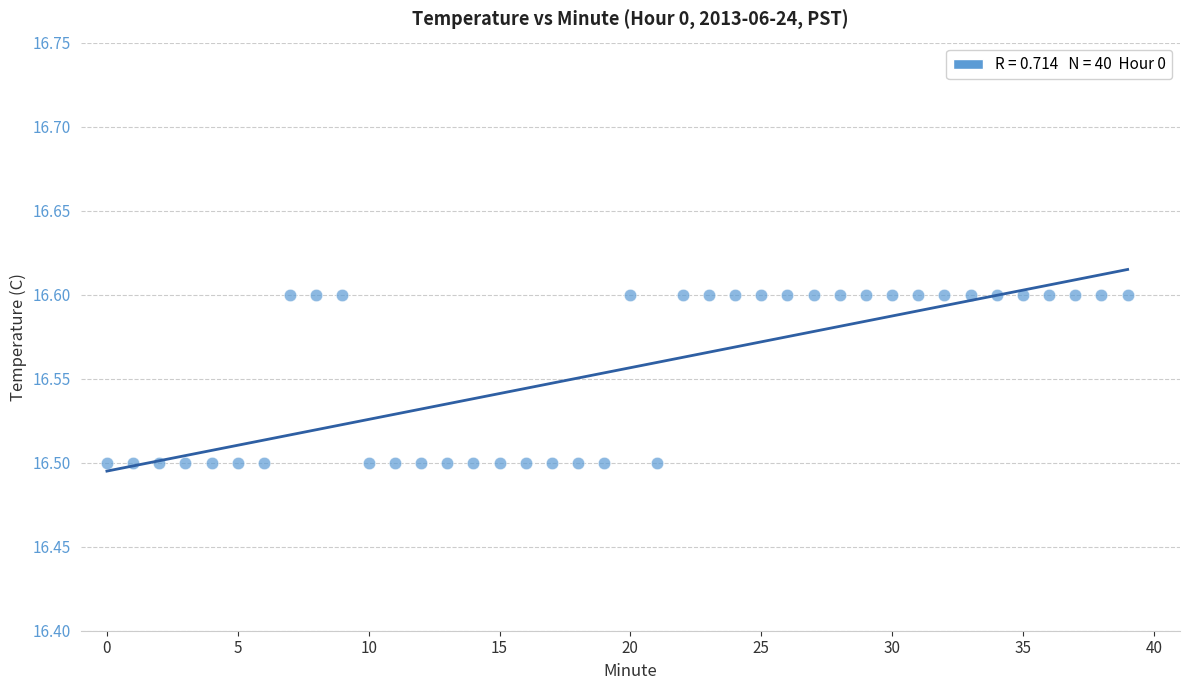

How many data points are displayed?

40